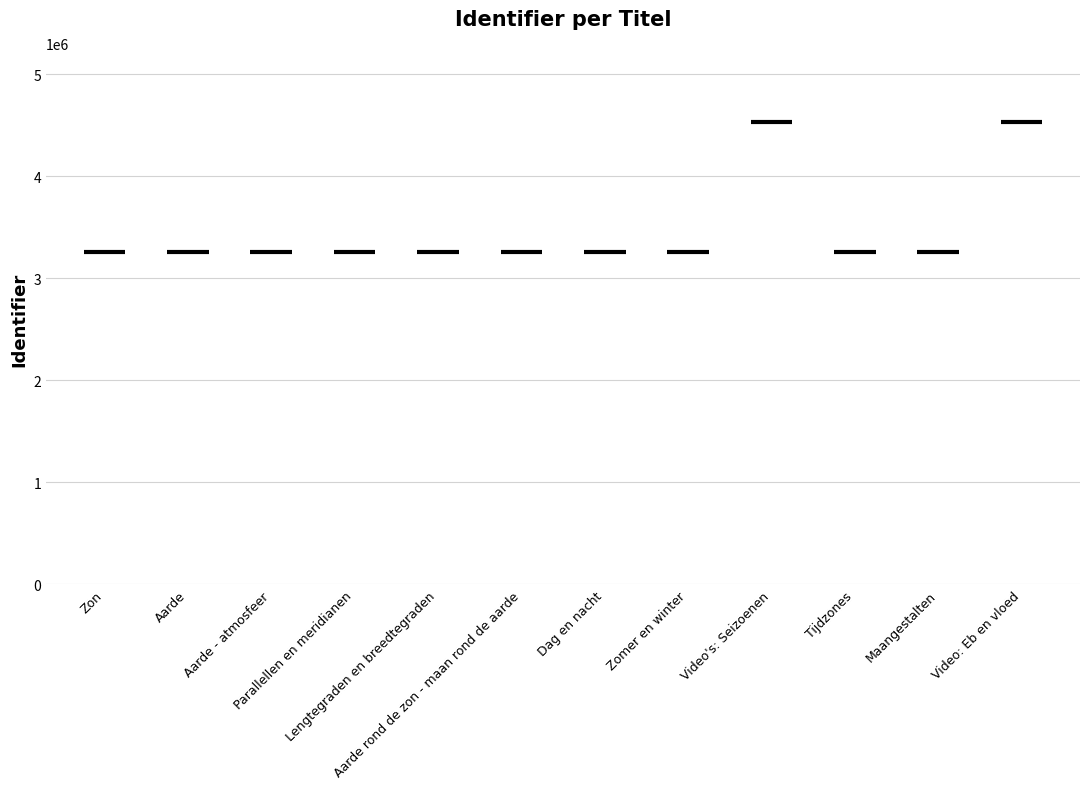

What is the approximate value at Tijdzones?

3262516